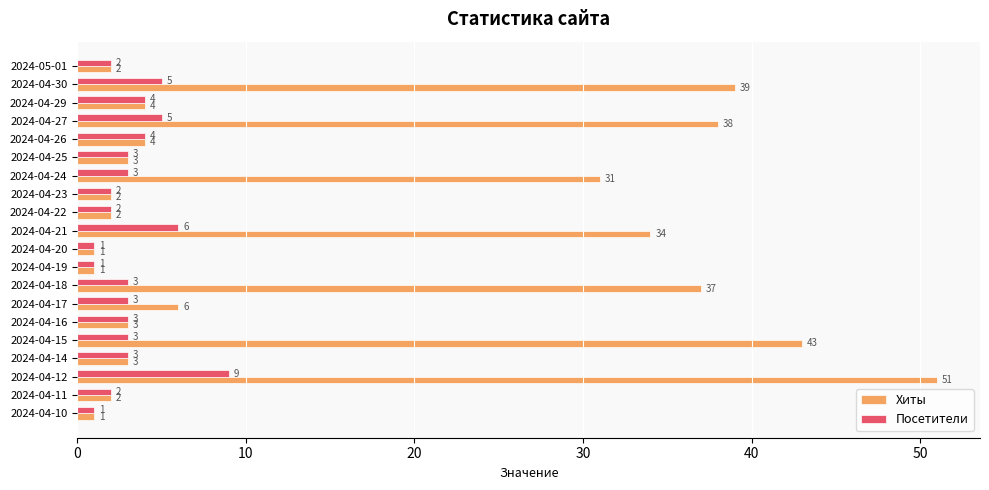

How many Посетители values are between 2 and 4?

13